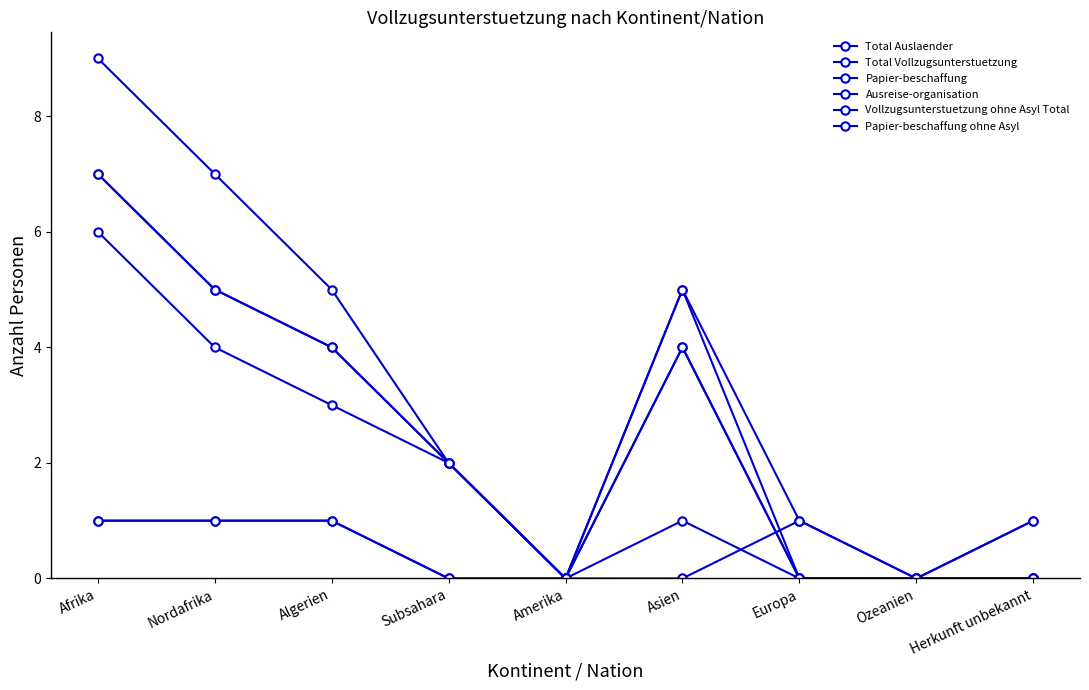

At which label does Vollzugsunterstuetzung ohne Asyl Total reach its peak?

Afrika